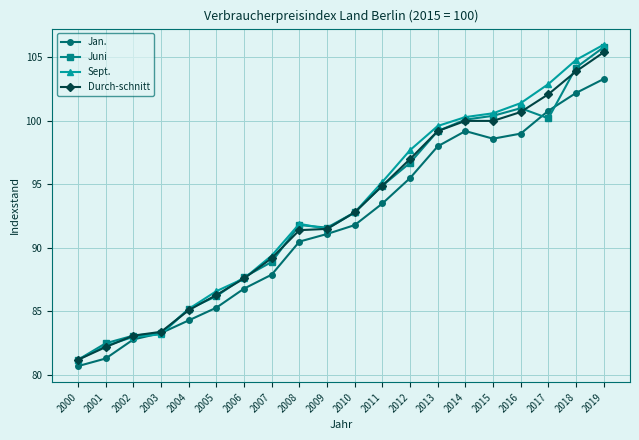

True or false: Durch-schnitt and Juni cross at least once.

True